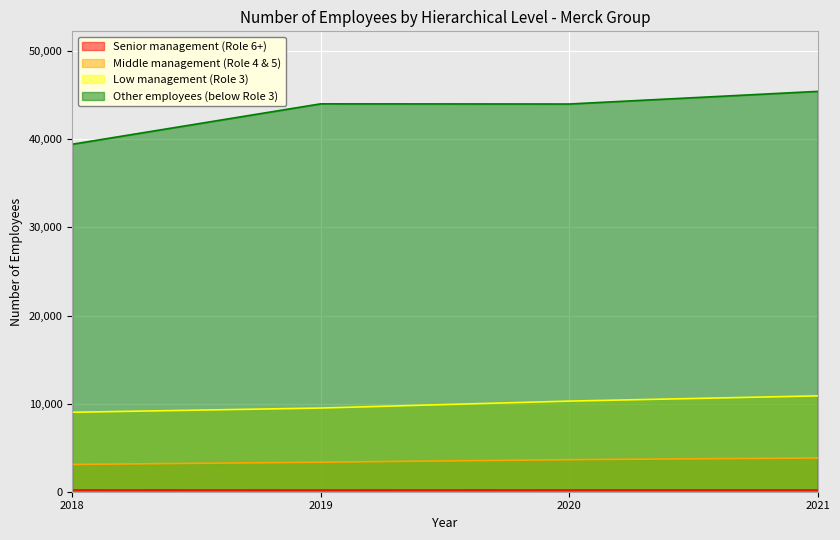

How many data points does each series have?

4